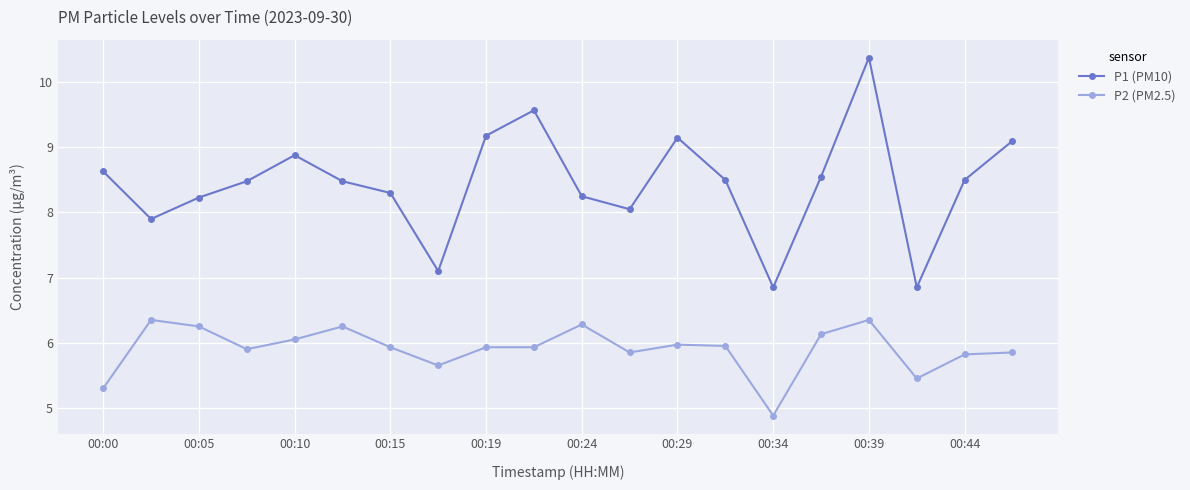

True or false: P2 (PM2.5) has more than 2 interior local peaks.

True